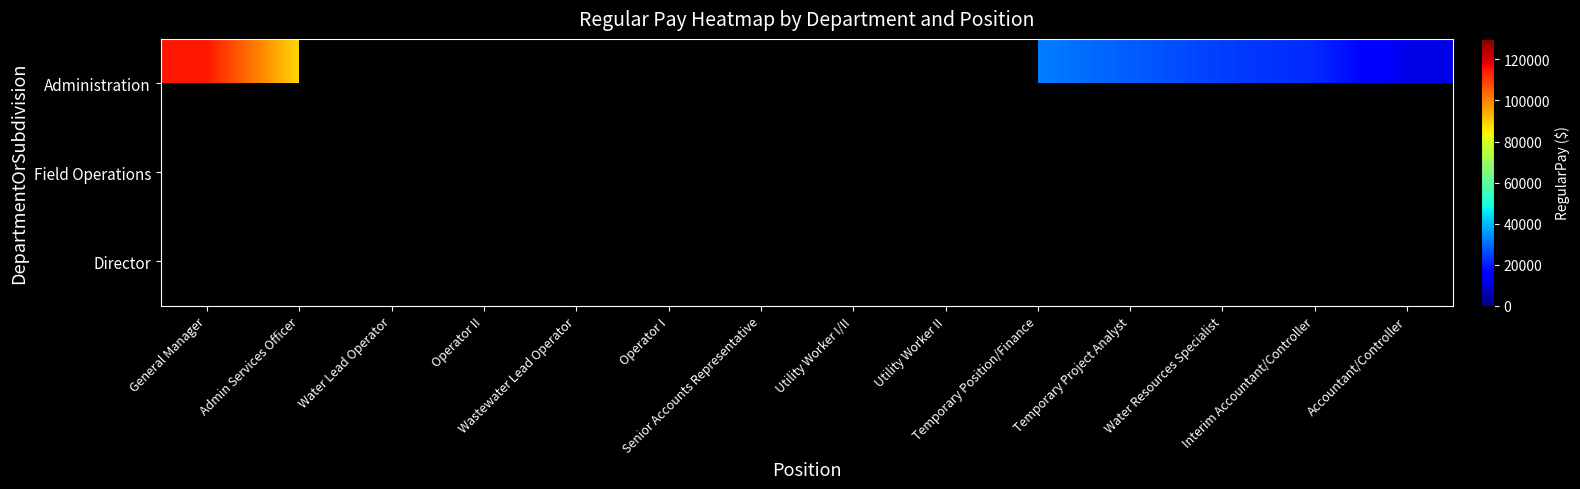

Is the value of Director at Water Lead Operator greater than the value of Administration at Operator I?

No